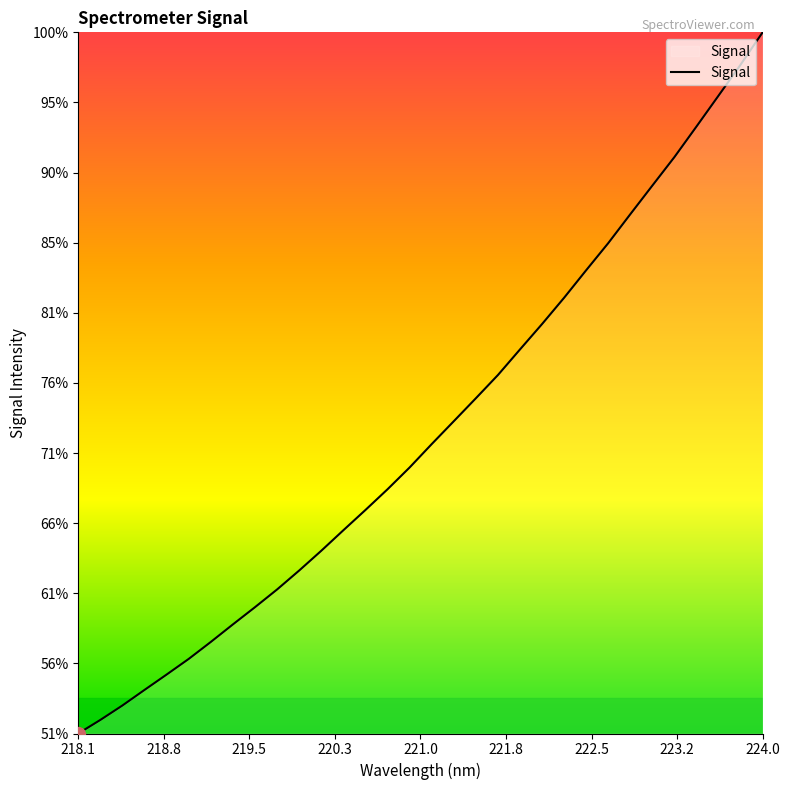

Is this an area chart (filled region under the line)?

Yes